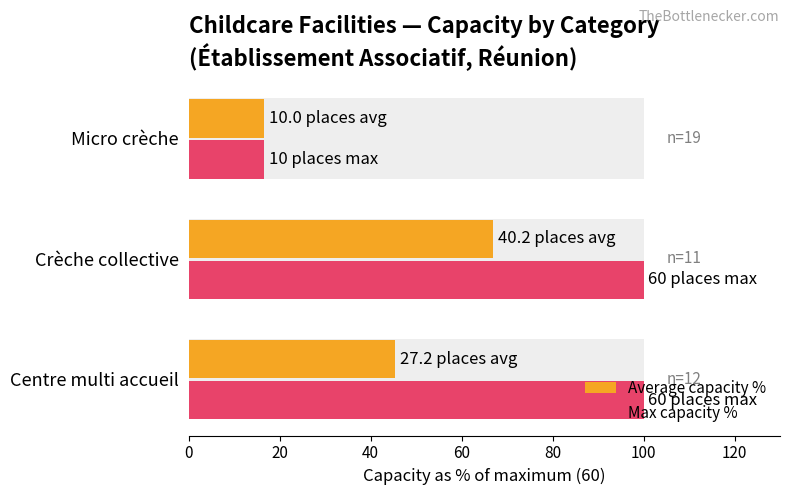

How many bars are there in each group?

2